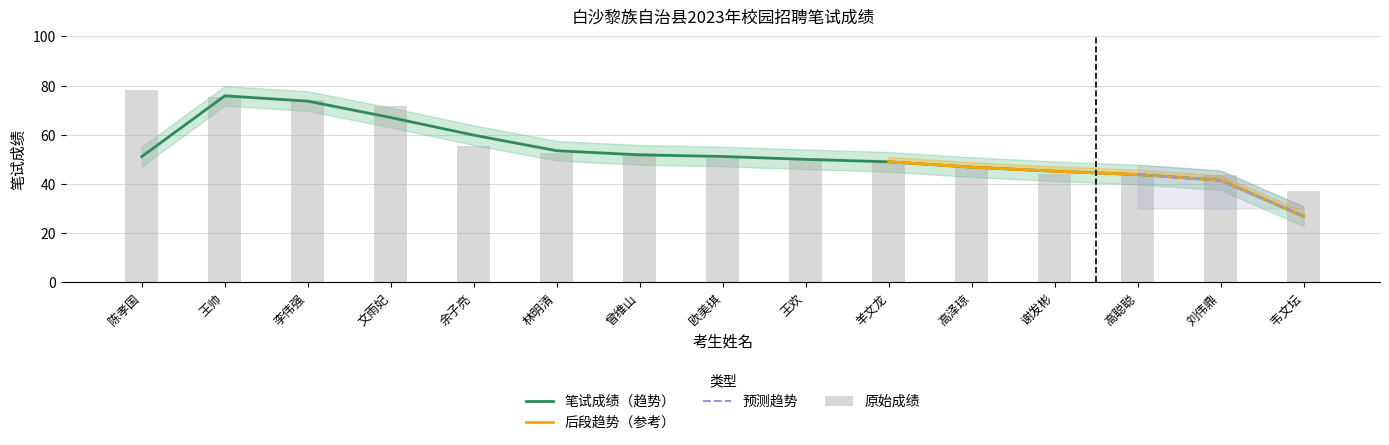

Reading left to right, what are all the values shown in this chart?

78.0	75.5	74.0	71.5	55.5	52.5	52.5	50.5	50.5	49.0	47.5	44.0	44.0	43.5	37.0